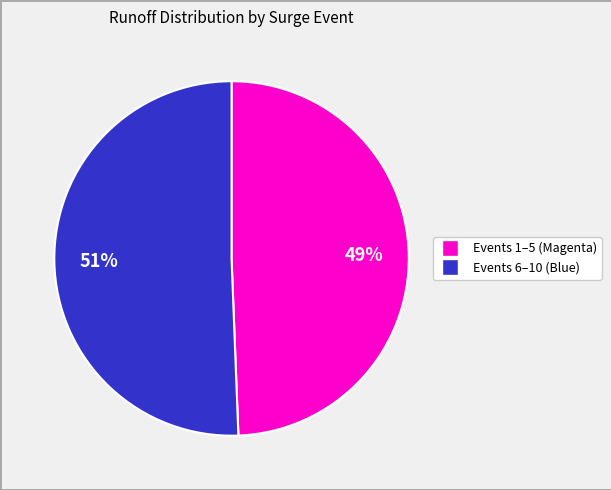

How many slices are in this pie chart?

2